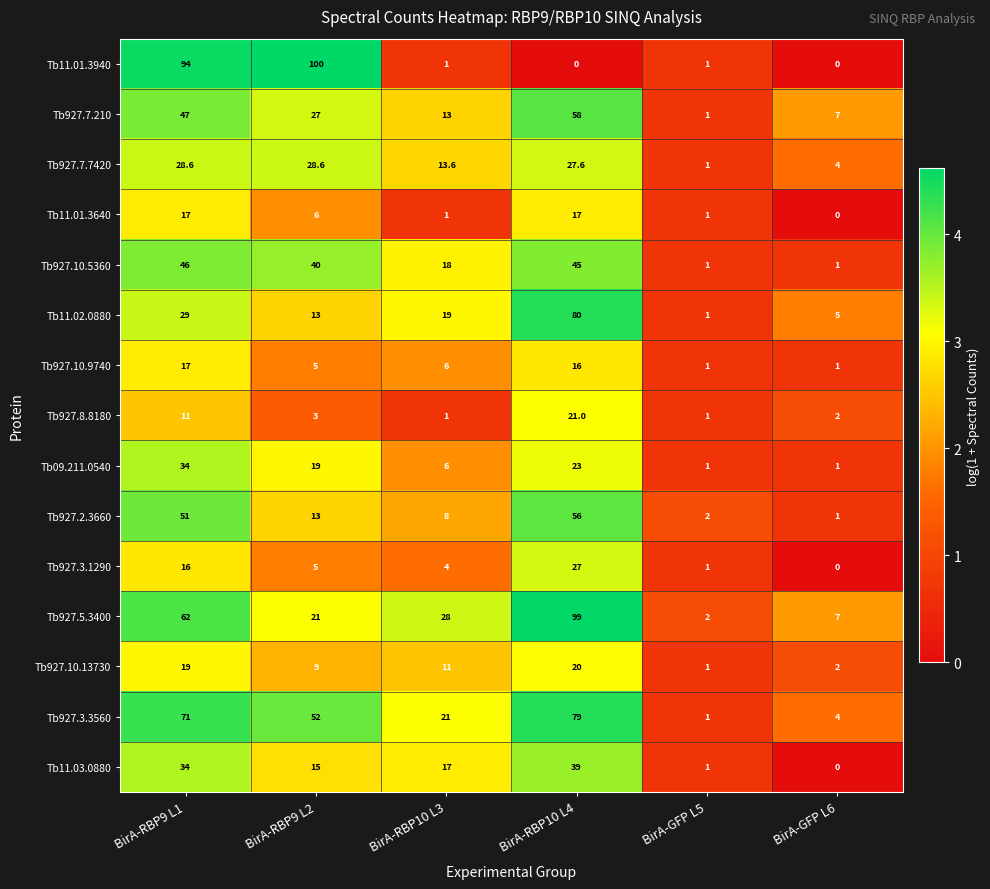

List the labels in order of Tb927.3.3560 value, smallest first.

BirA-GFP L5, BirA-GFP L6, BirA-RBP10 L3, BirA-RBP9 L2, BirA-RBP9 L1, BirA-RBP10 L4